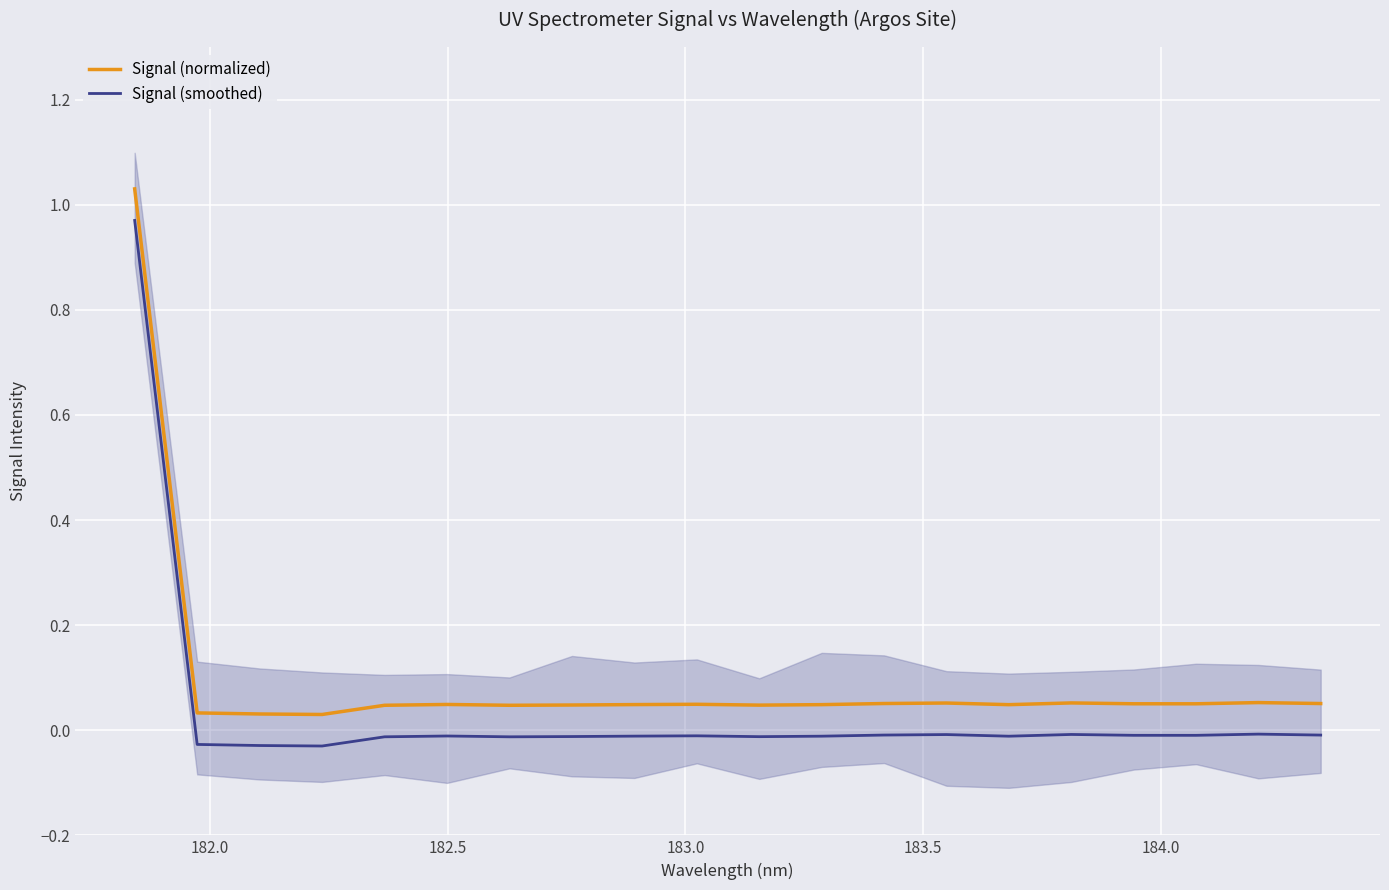

What are all the series names shown in the legend?

Signal (normalized), Signal (smoothed)